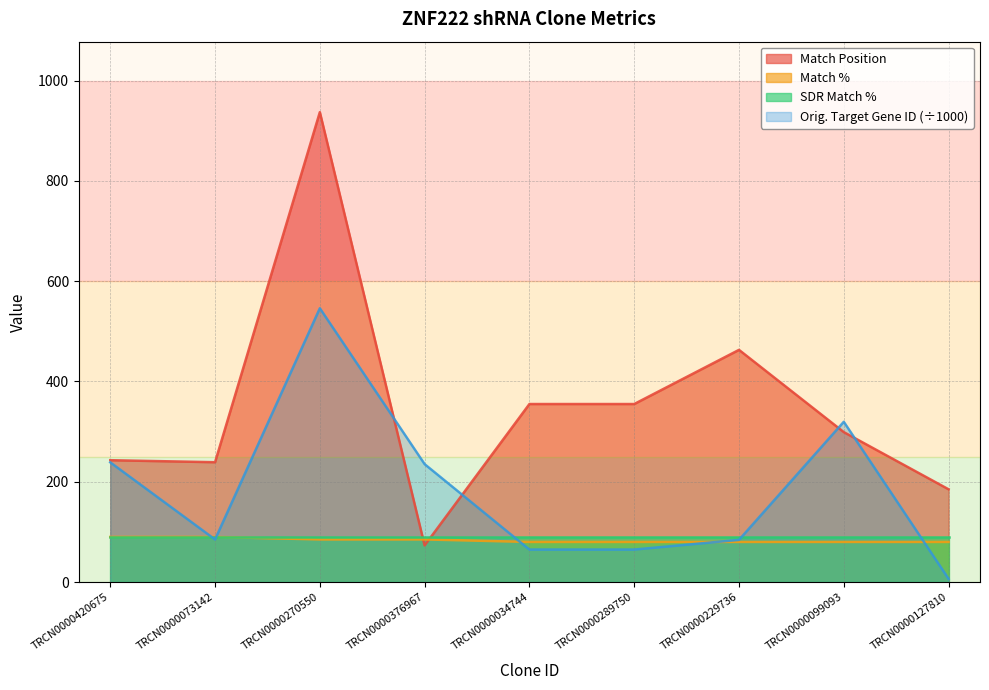

How many intersections are there between Match % and Orig. Target Gene ID?

5